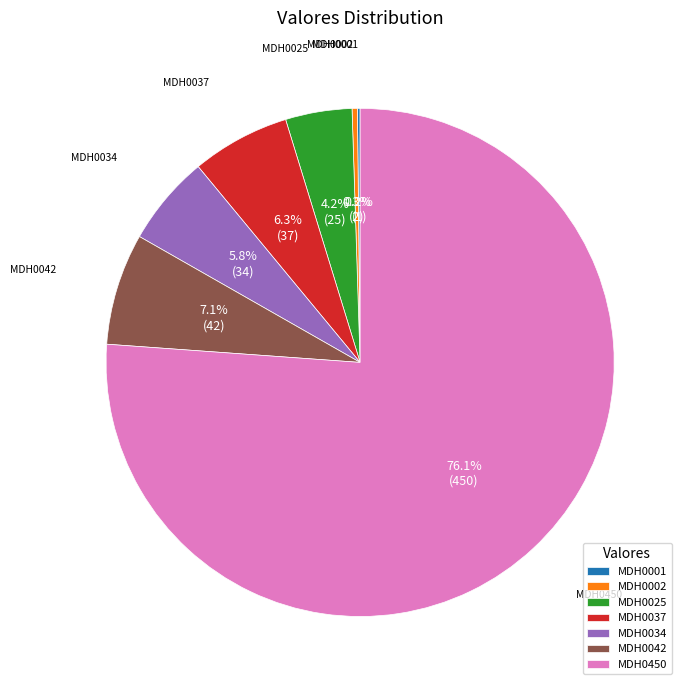

To the nearest percent, what is the average slice percentage?

14%